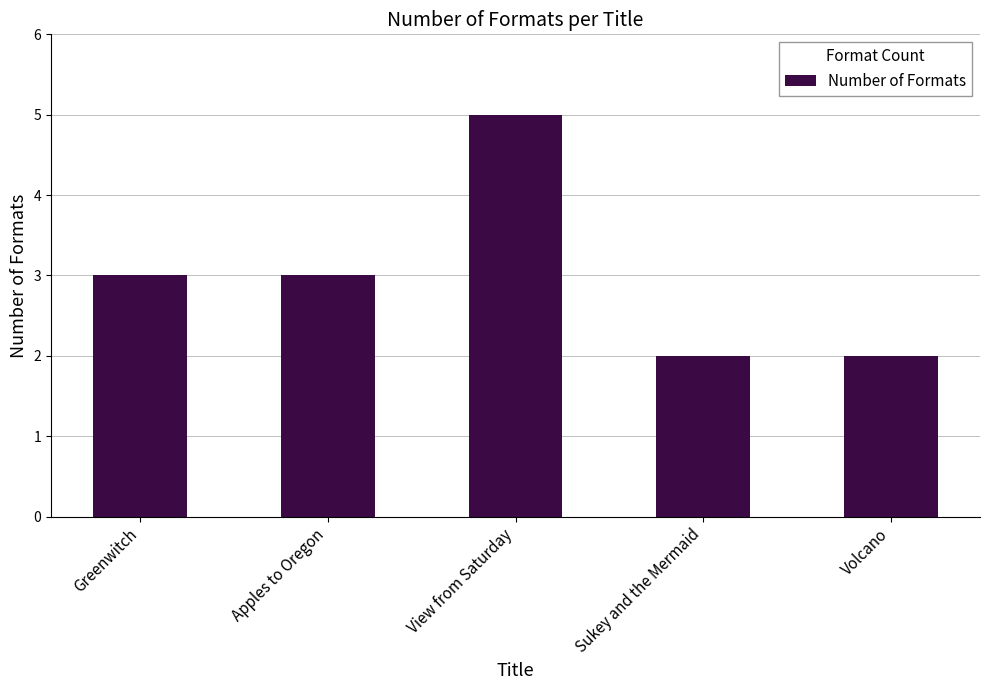

The chart shows a value of 8 at View from Saturday. True or false?

False